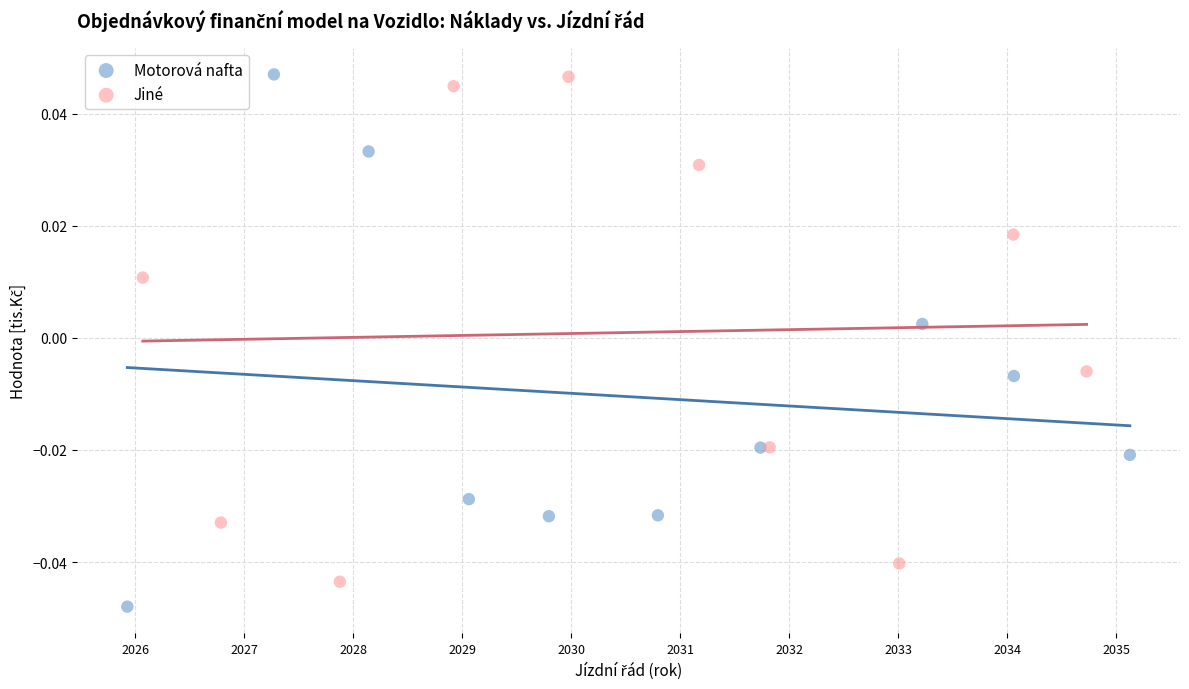

What are all the series names shown in the legend?

Motorová nafta, Jiné